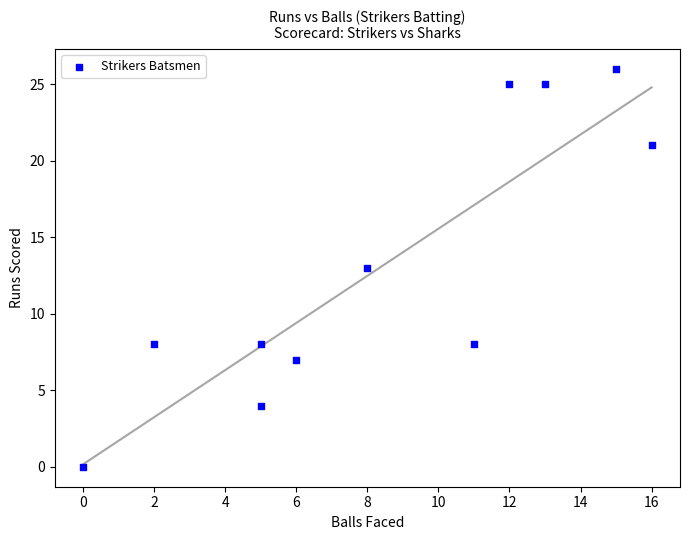

What is the range of Y values (max minus min)?

26